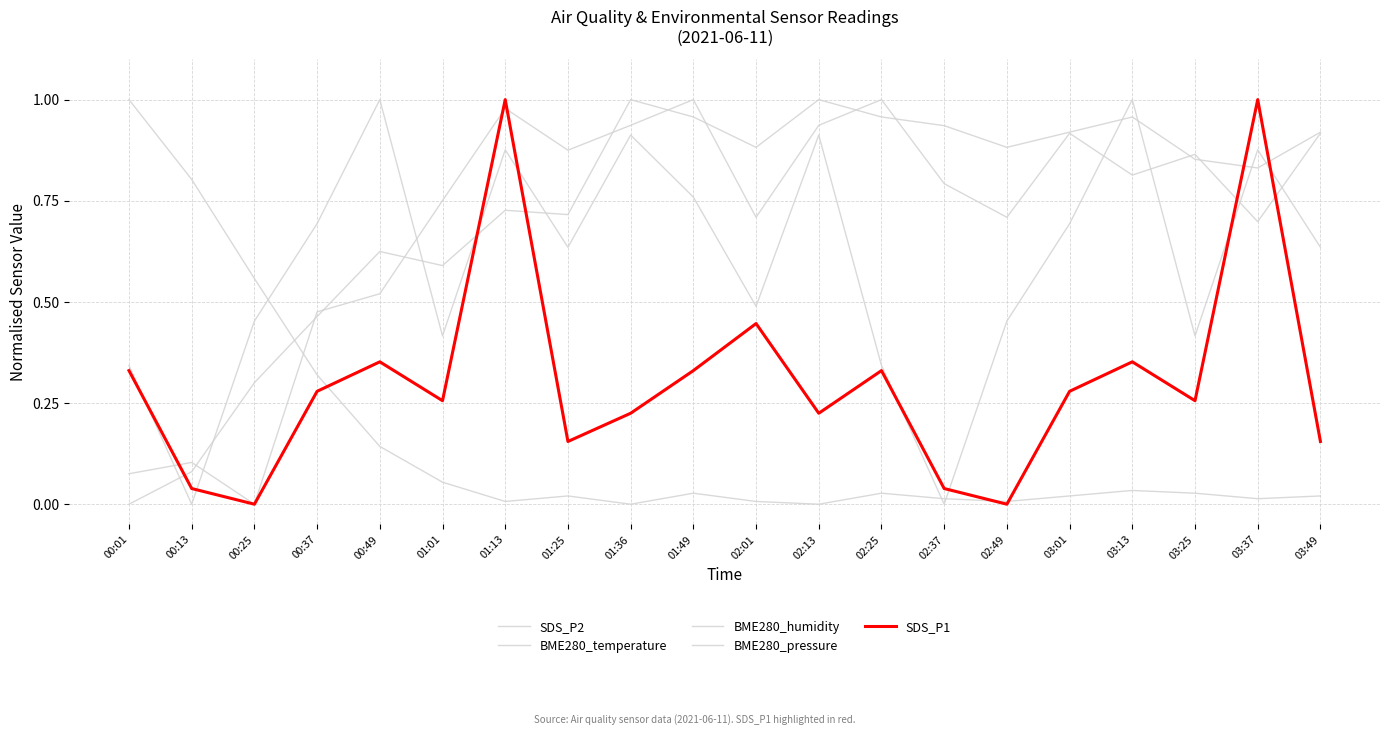

How many lines are shown in the chart?

5